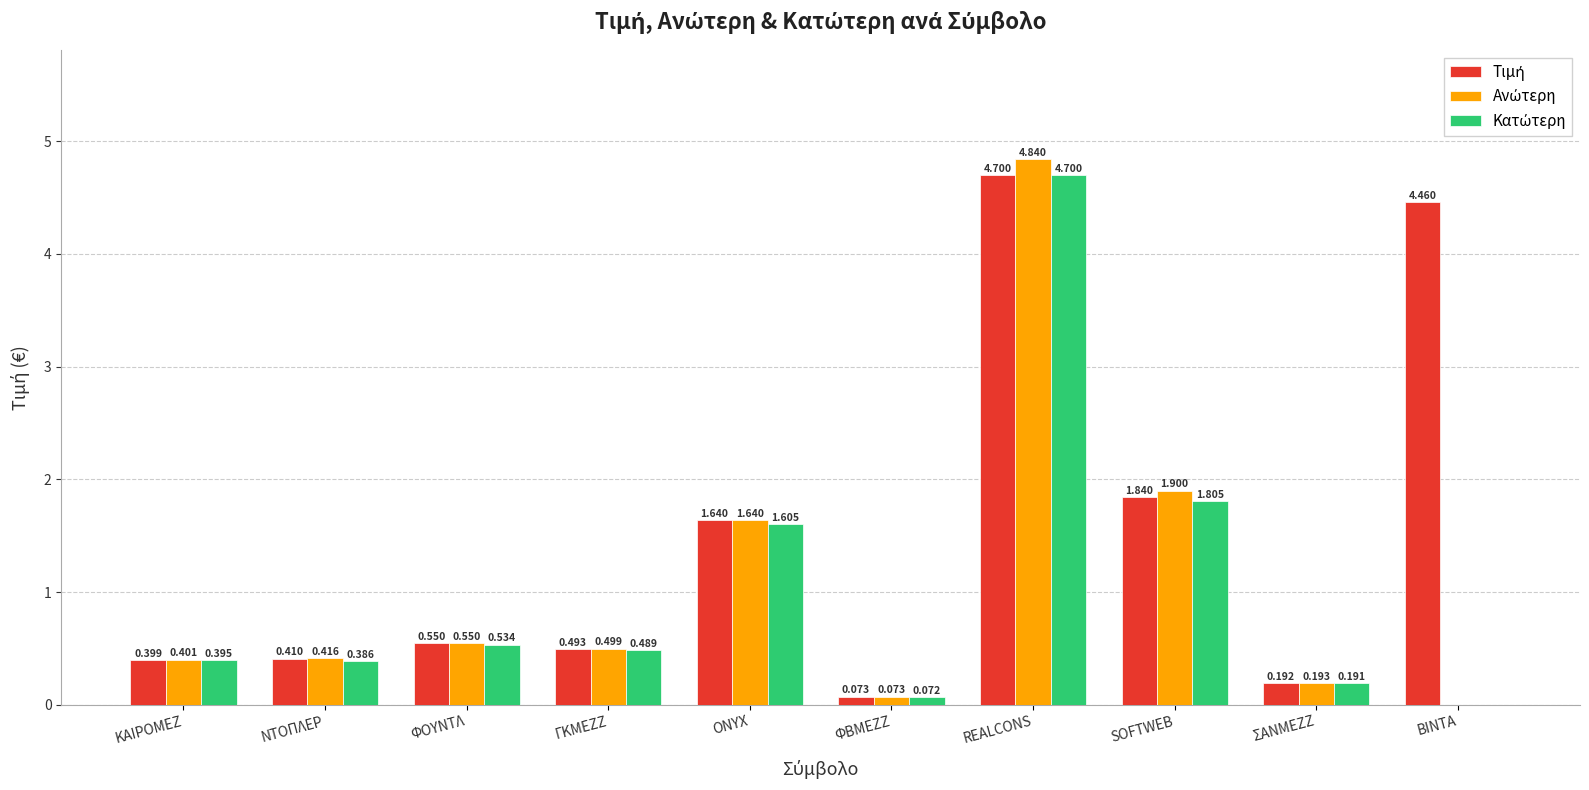

How many groups of bars are there?

10